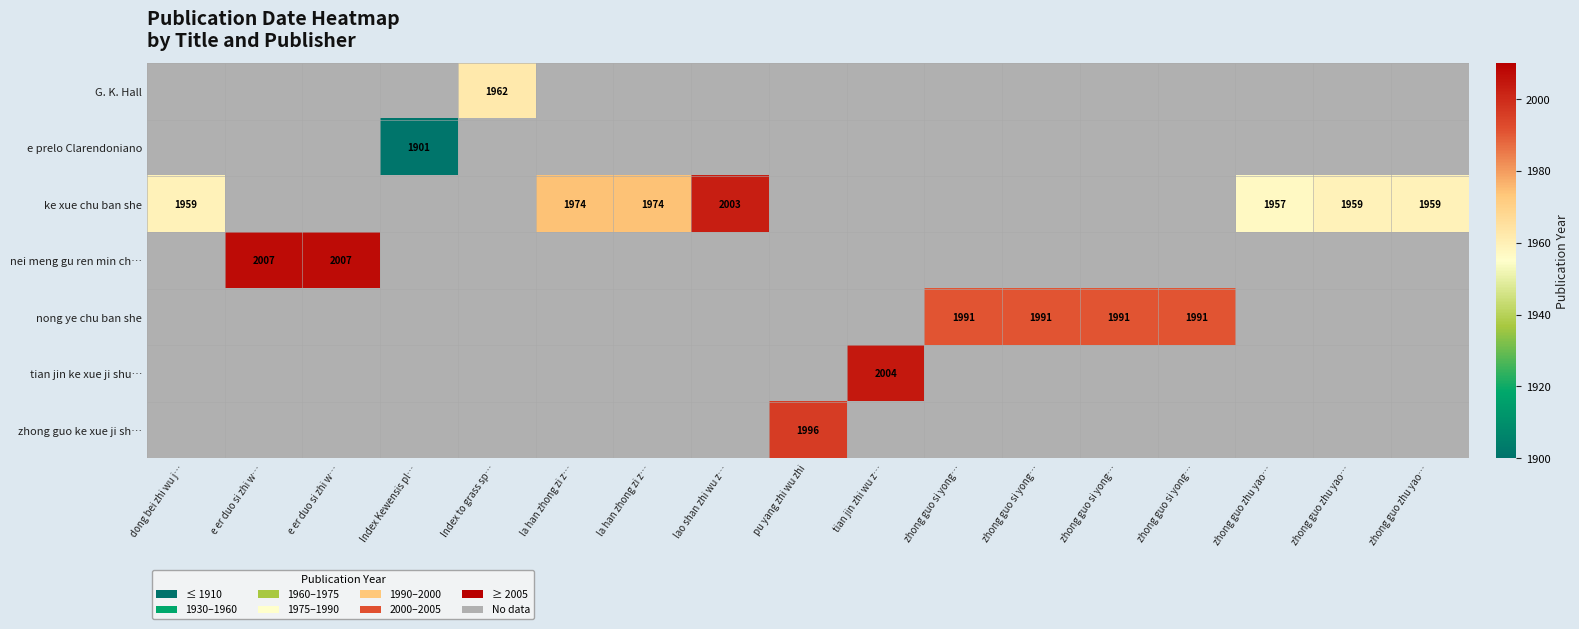

Which series has the widest spread of values?

ke xue chu ban she